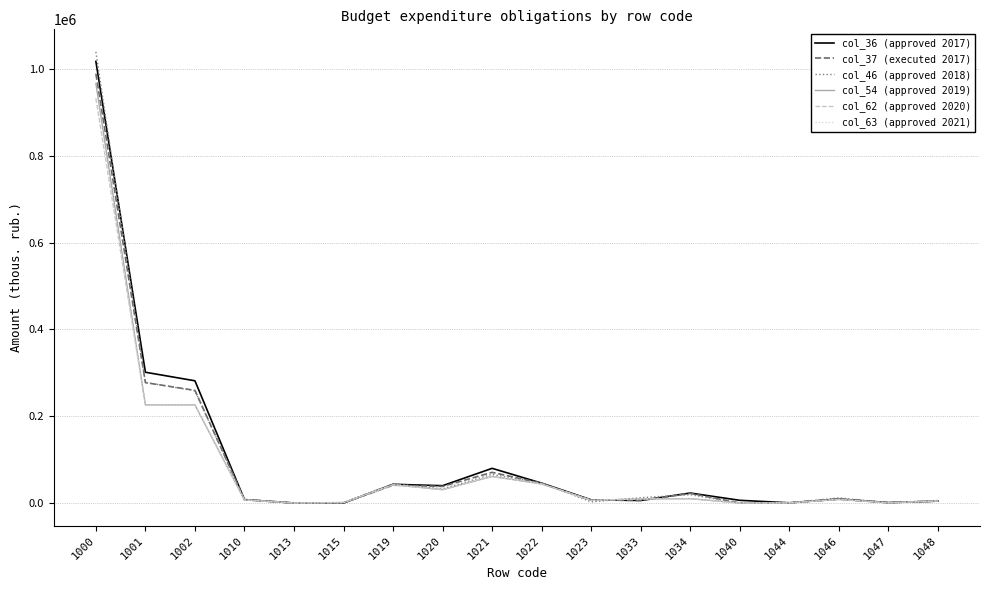

The col_63 (approved 2021) series shows 3150.9 at 1048. True or false?

False